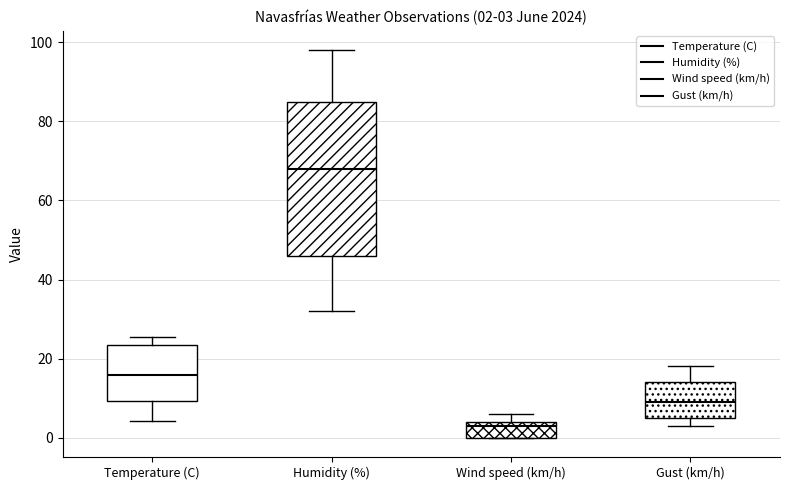

Which box is the tallest, from its lower edge to its upper edge?

Humidity (%)